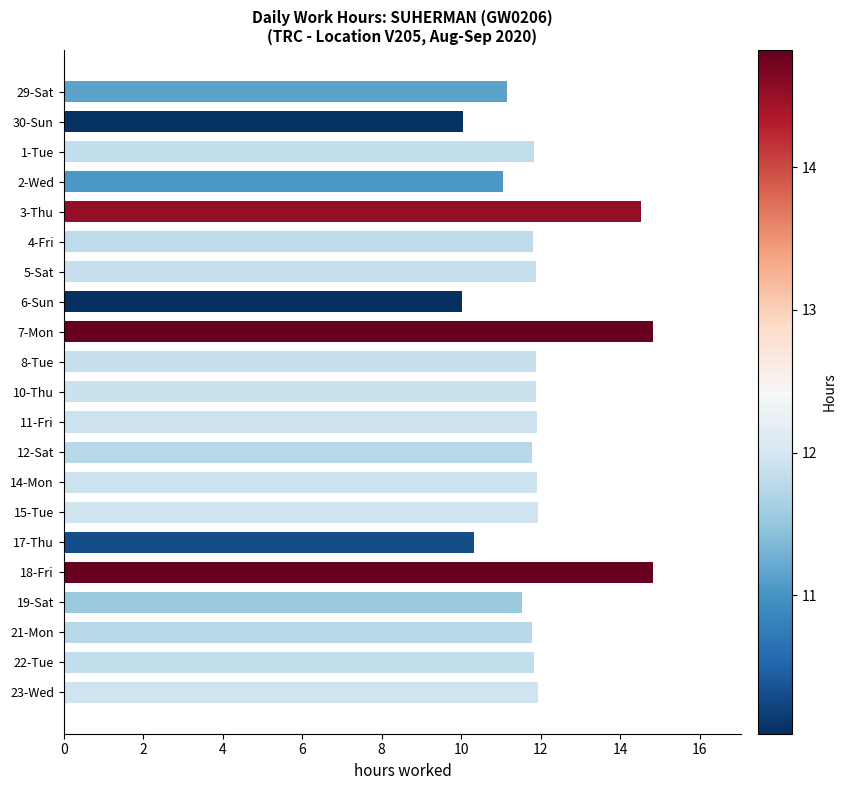

What is the maximum value shown in the chart?

14.8